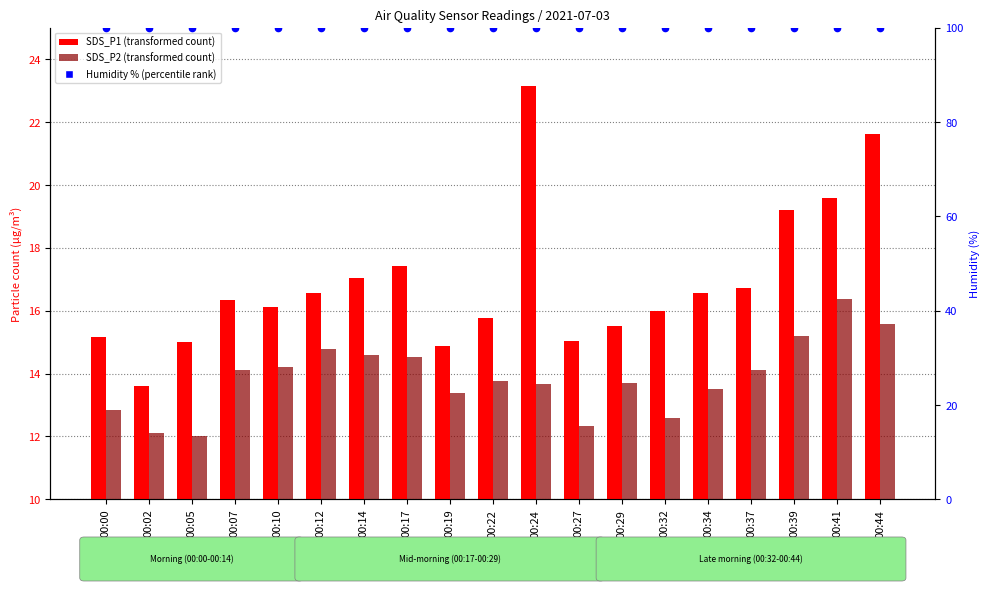

What are all the series names shown in the legend?

SDS_P1 (transformed count), SDS_P2 (transformed count), Humidity % (percentile rank)